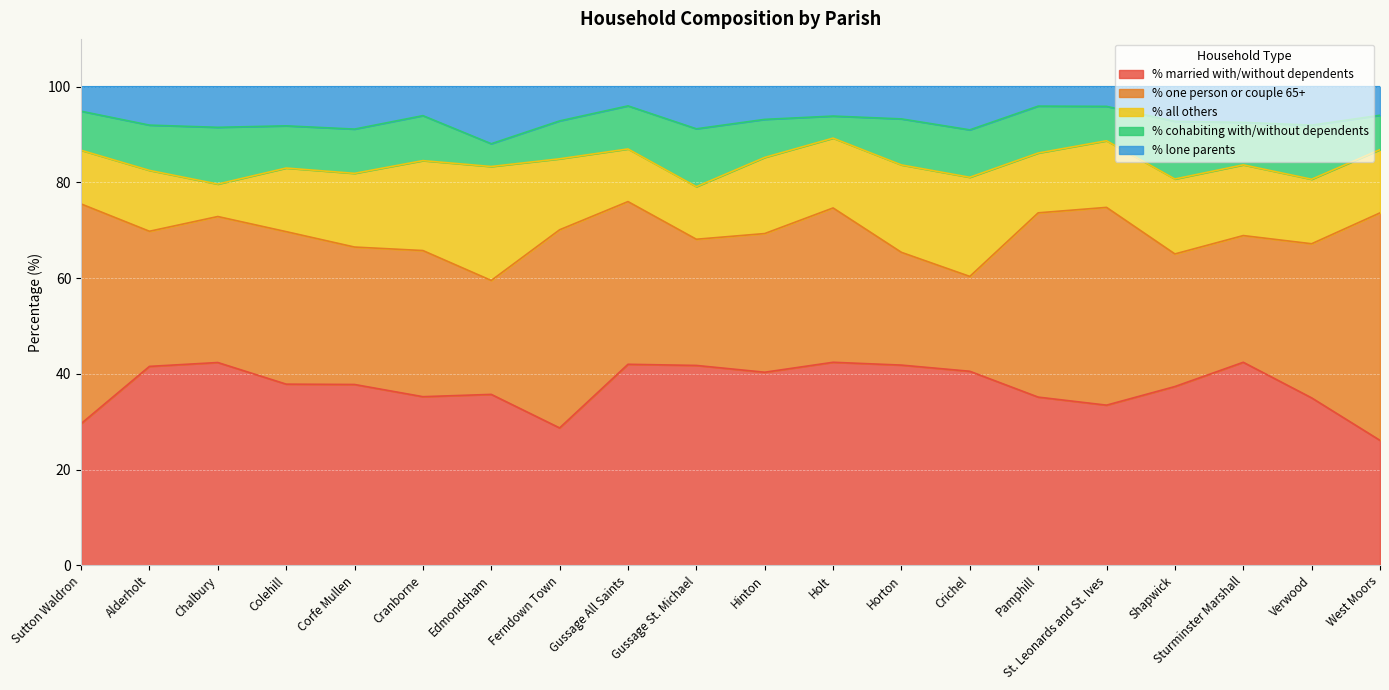

What is the label of the 9th point from the right?

Holt